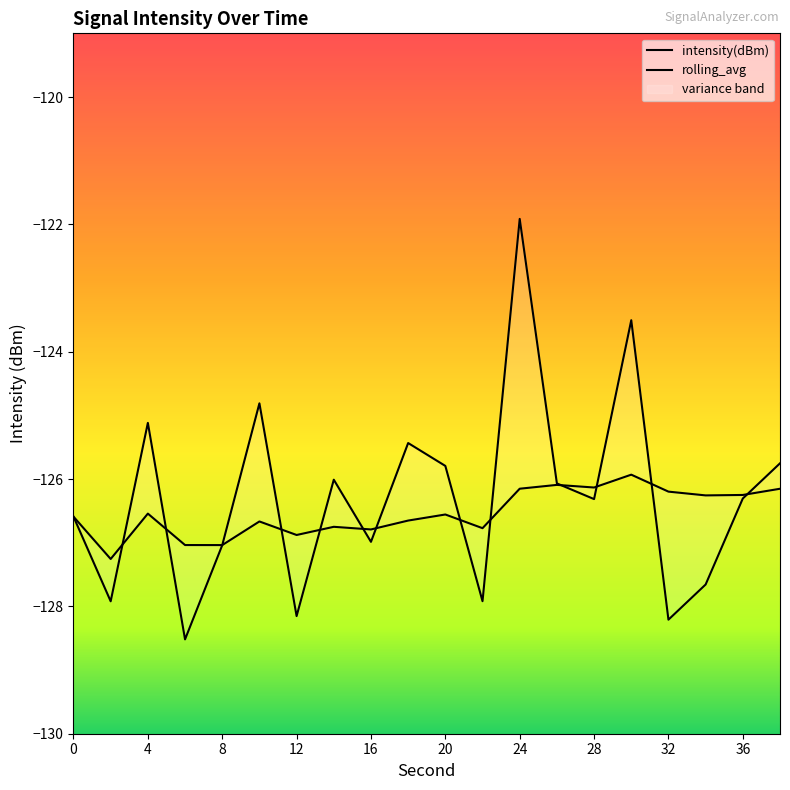

Where does the rolling_avg series first go above -126?

30